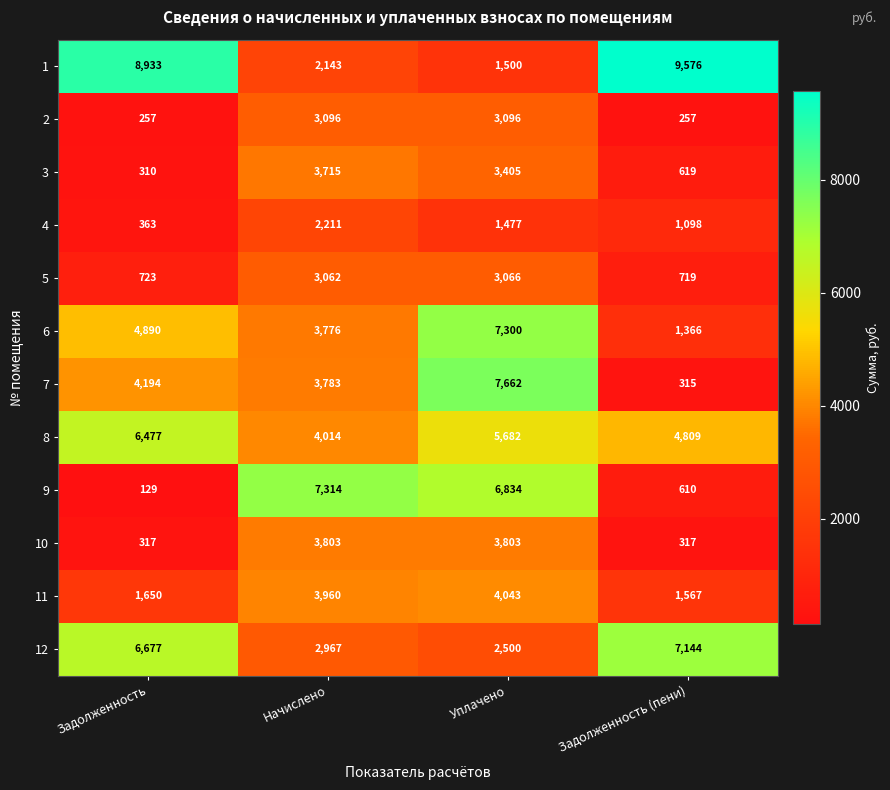

Is the value of 12 at Задолженность (пени) greater than the value of 8 at Задолженность?

Yes